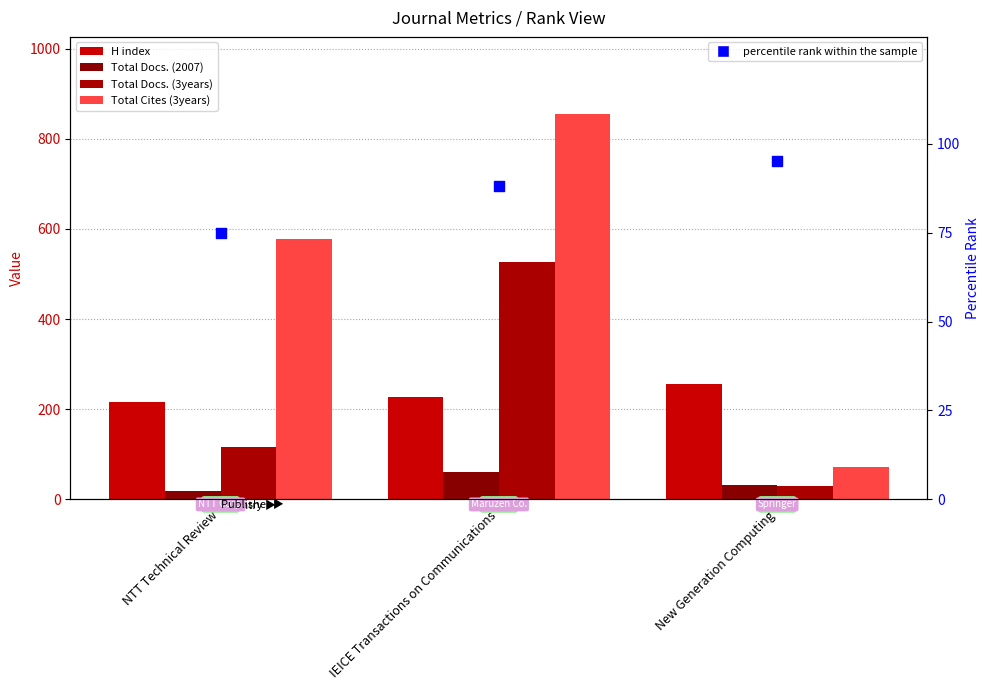

What is the total value across all series at IEICE Transactions on Communications?

1757